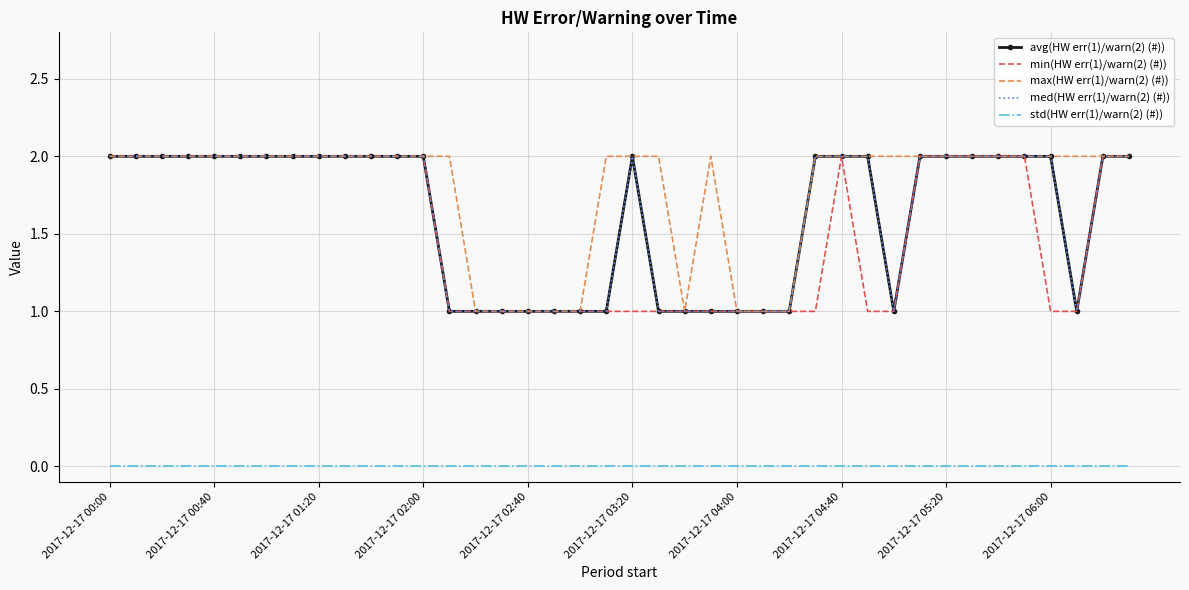

Rank the series by their maximum value, from highest to lowest.

avg(HW err(1)/warn(2) (#)), min(HW err(1)/warn(2) (#)), max(HW err(1)/warn(2) (#)), med(HW err(1)/warn(2) (#)), std(HW err(1)/warn(2) (#))